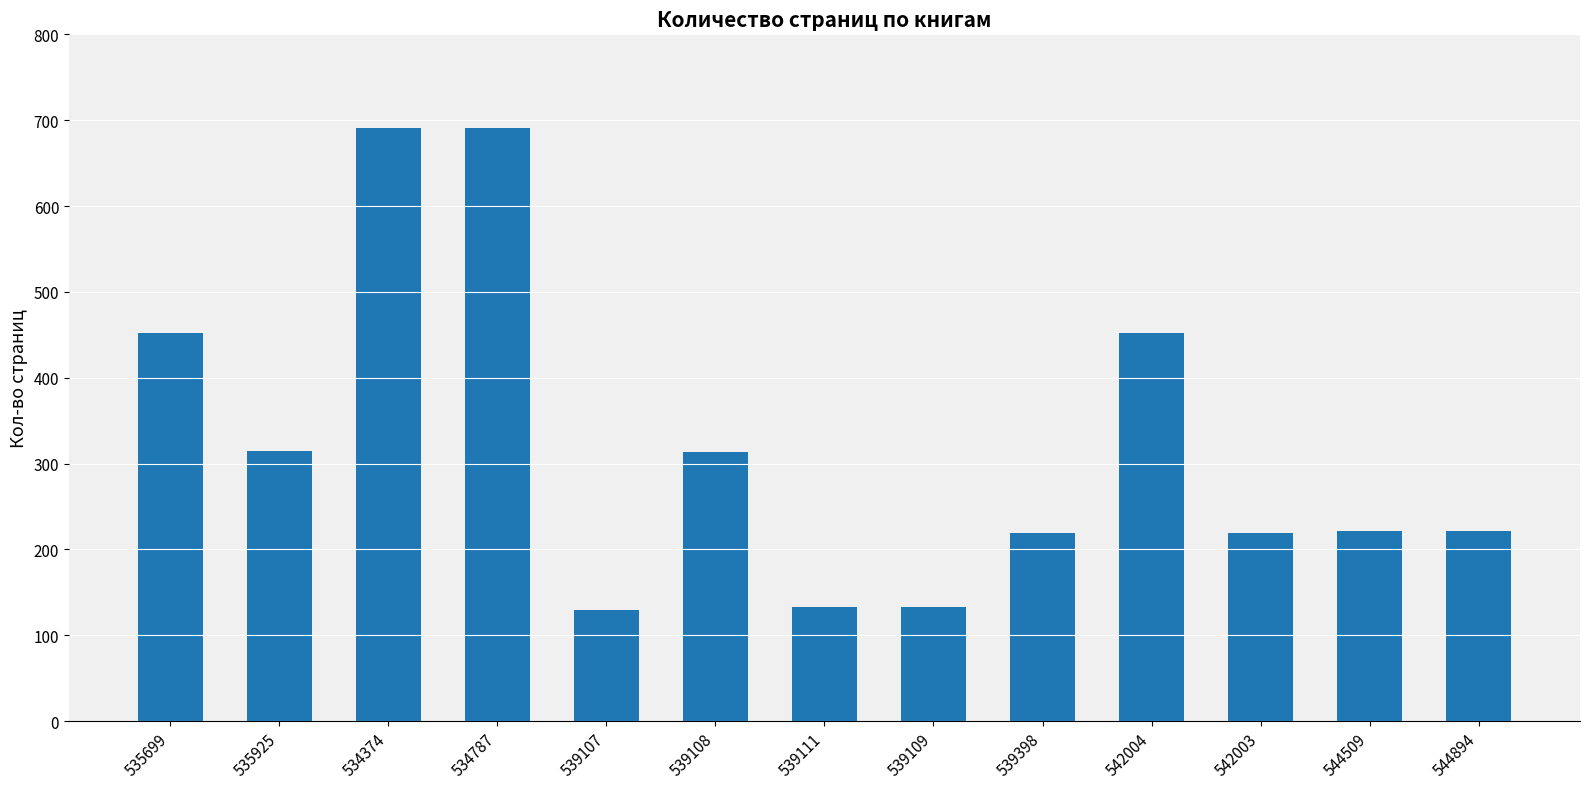

Where does the data first go above 222?

535699